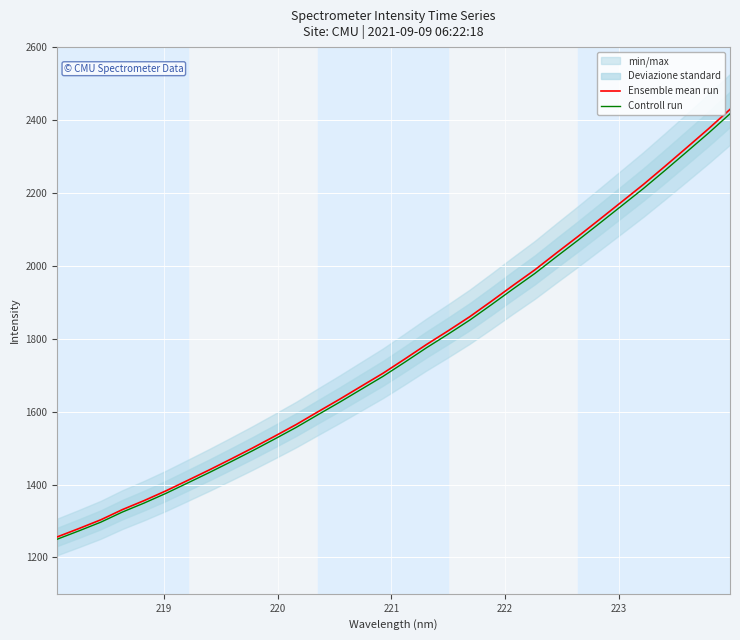

What is the minimum value for Ensemble mean run?

1256.2